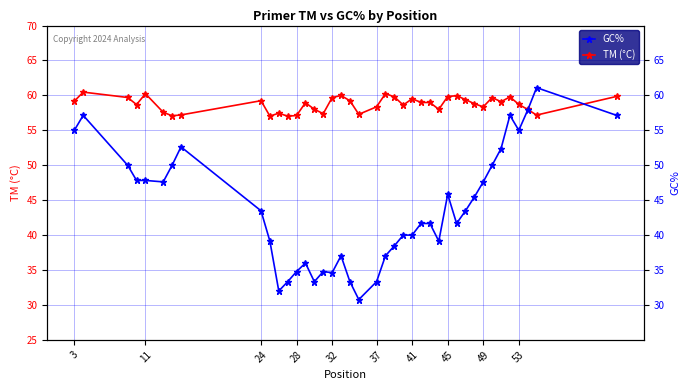

In TM (°C), how many points are lower than both neighbors (excluding endpoints)?

11